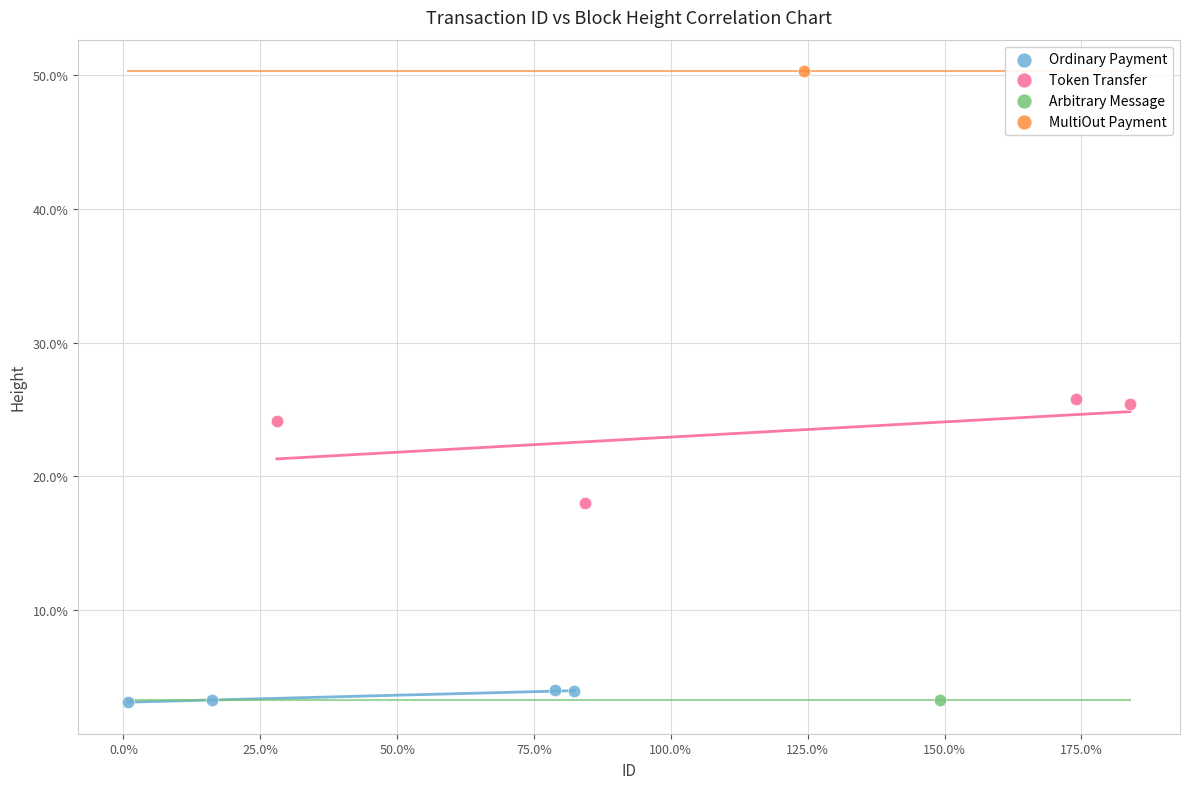

What are all the series names shown in the legend?

Ordinary Payment, Token Transfer, Arbitrary Message, MultiOut Payment